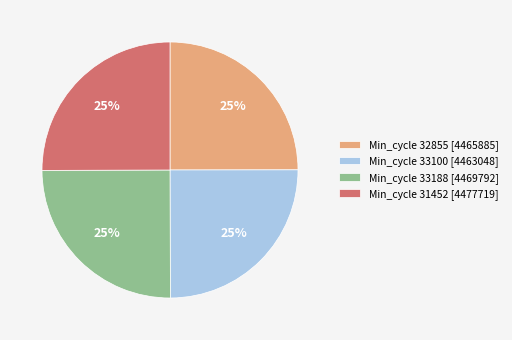

Does Min_cycle 31452 [4477719] represent more than half of the total?

No